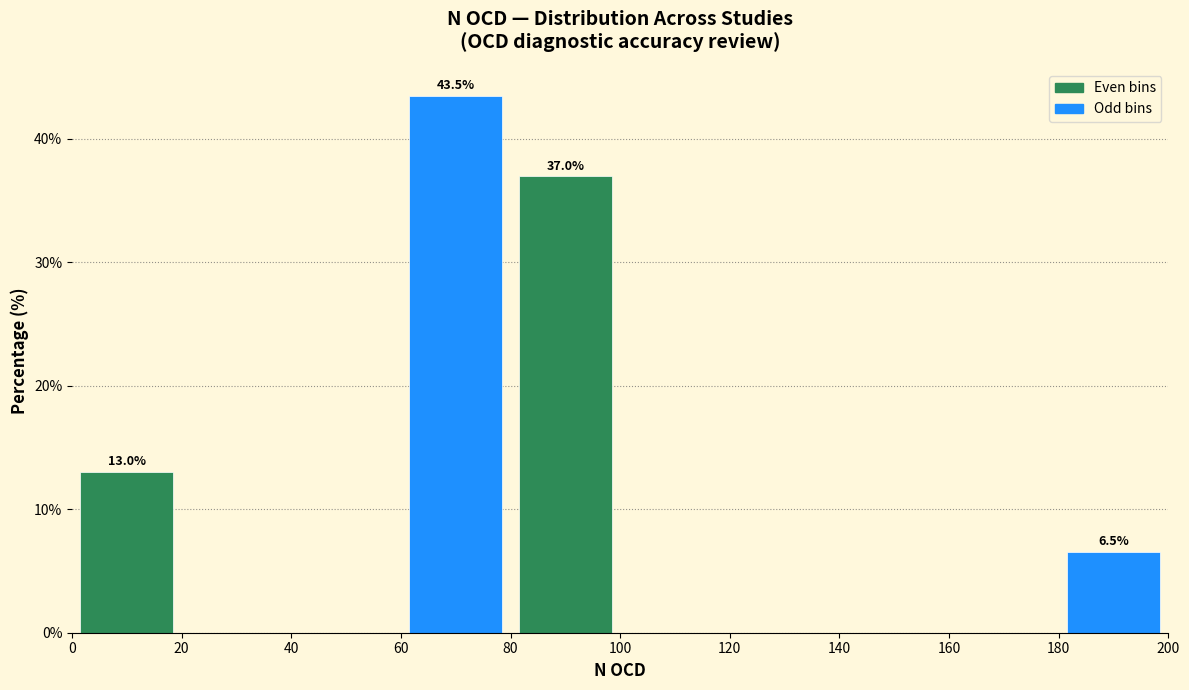

Which range on the x-axis has the tallest bar?

60 to 80